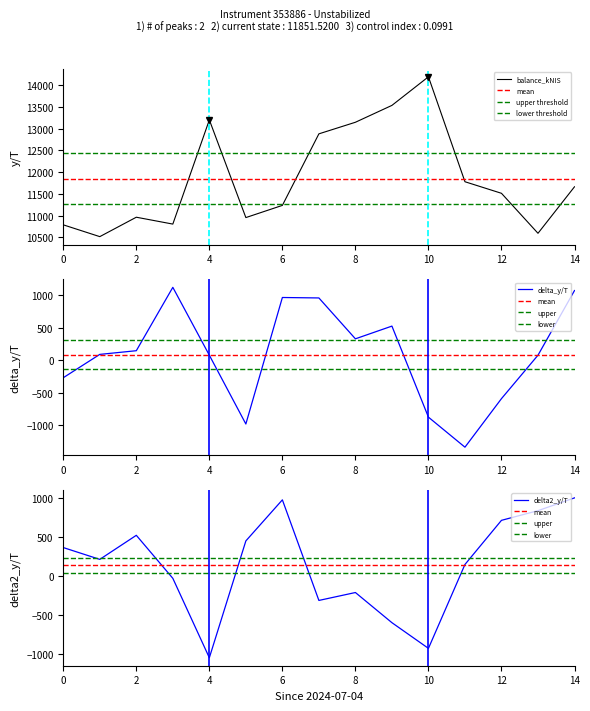

The value of balance_kNIS at 14 is 11663.0. True or false?

True